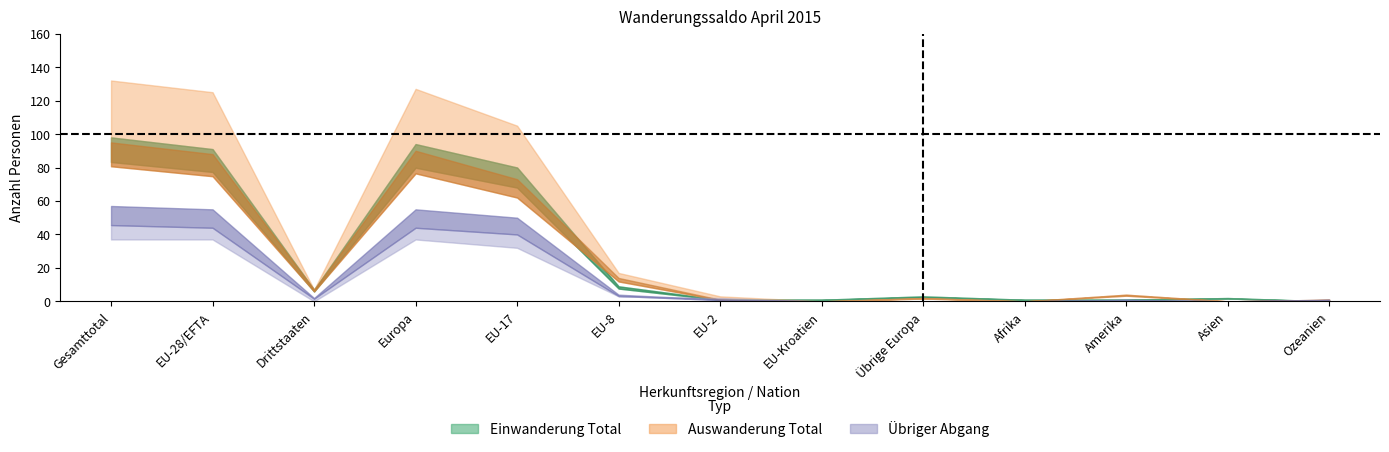

How many lines are shown in the chart?

6